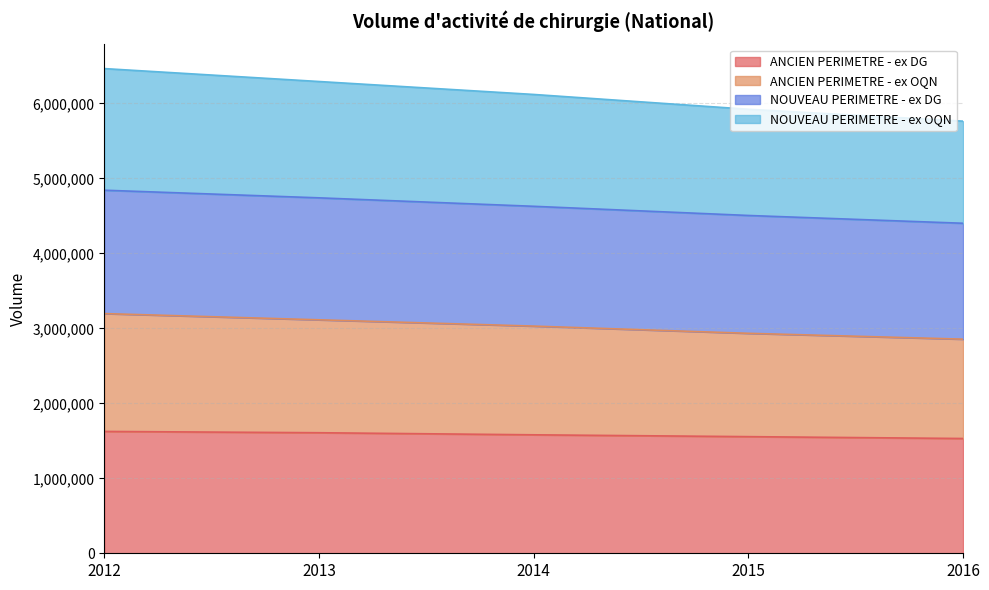

True or false: NOUVEAU PERIMETRE - ex DG and NOUVEAU PERIMETRE - ex OQN intersect in this chart.

False